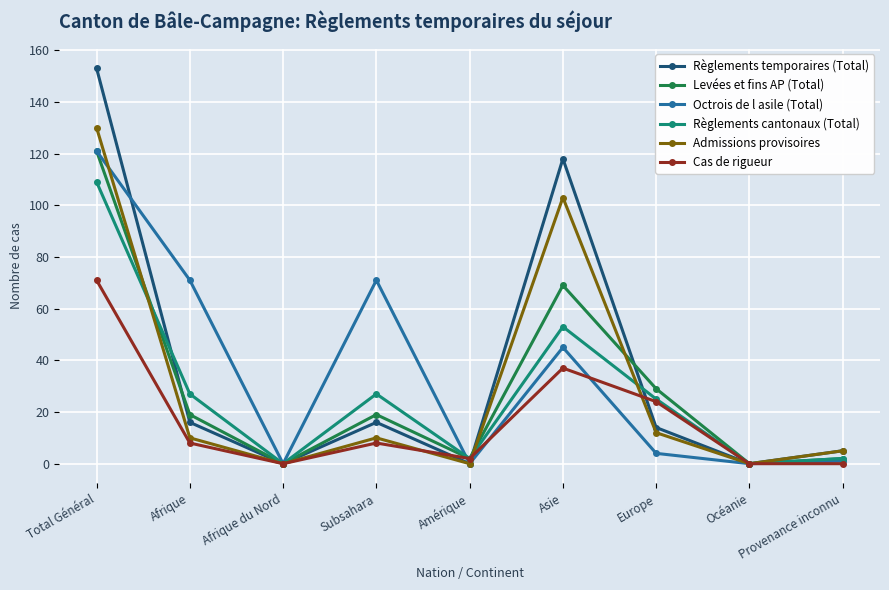

True or false: Règlements cantonaux (Total) has more than 0 points higher than both neighbors.

True